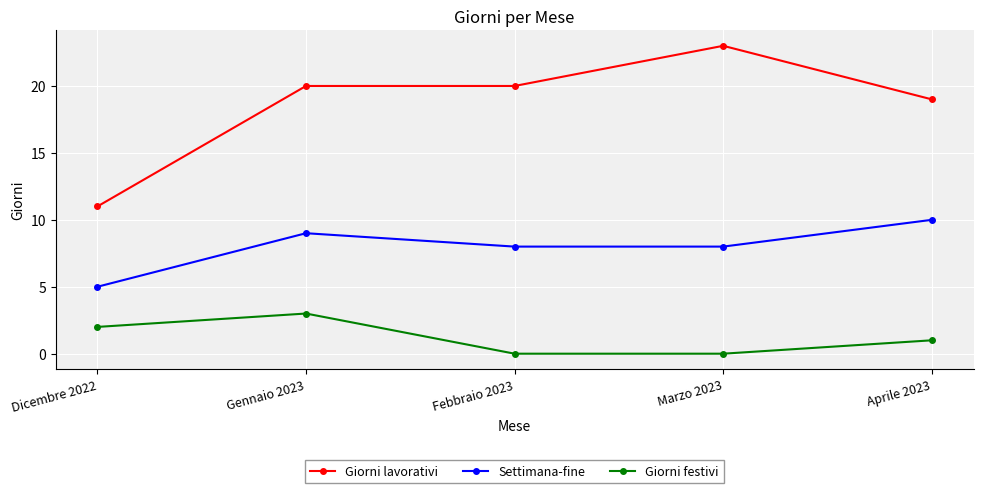

At which label does Settimana-fine first exceed 8?

Gennaio 2023